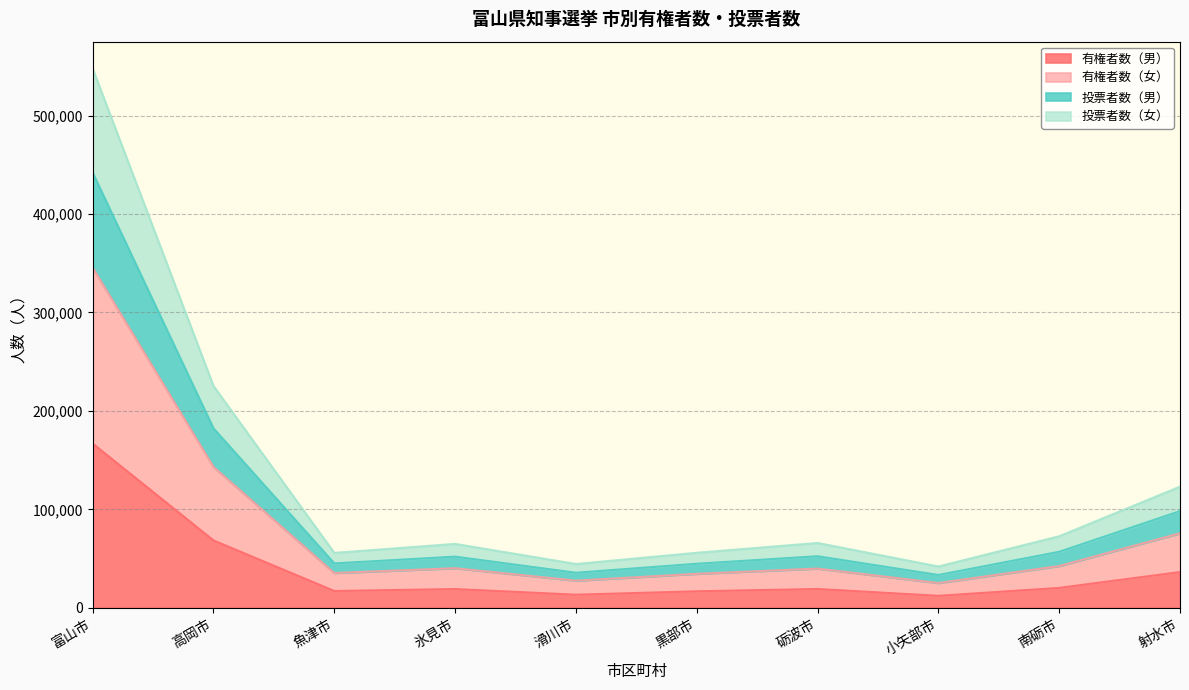

At which category is the sum across all series the highest?

富山市